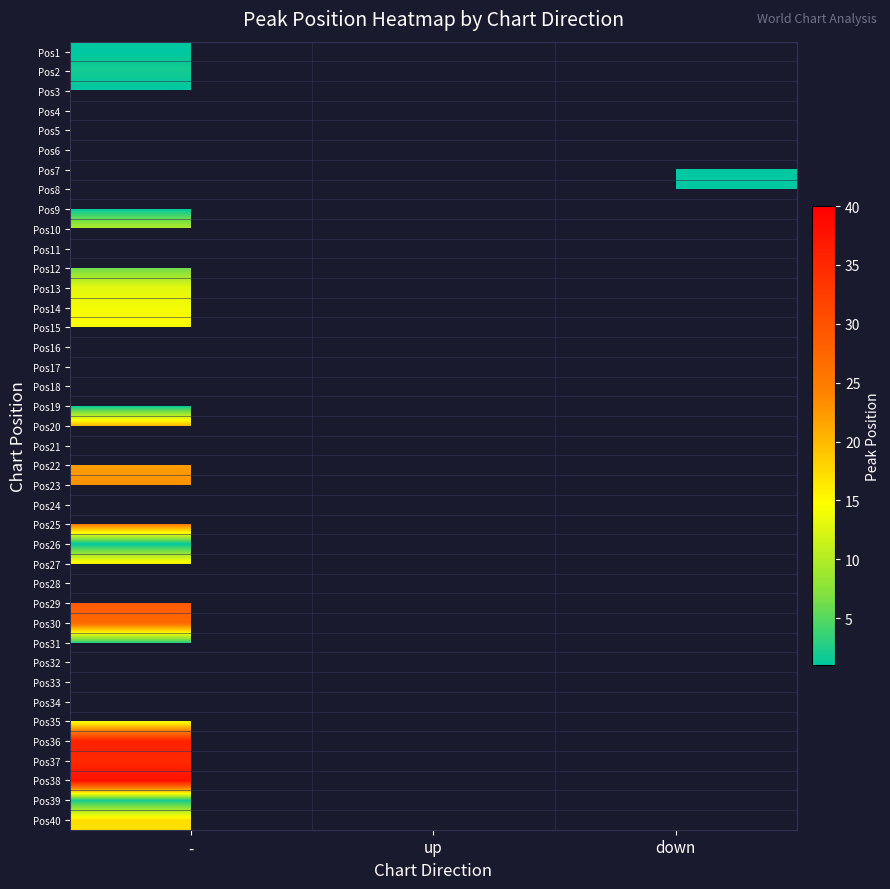

Which has a higher value, up or -?

-